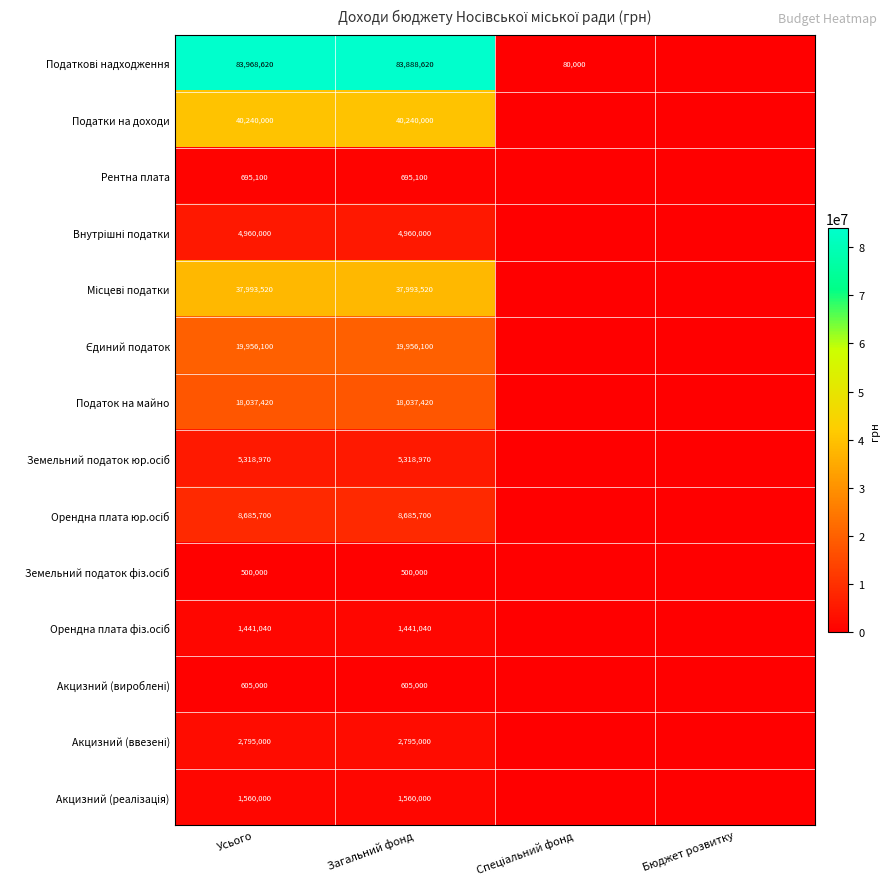

The value of Податок на майно at Усього is 18037420. True or false?

True